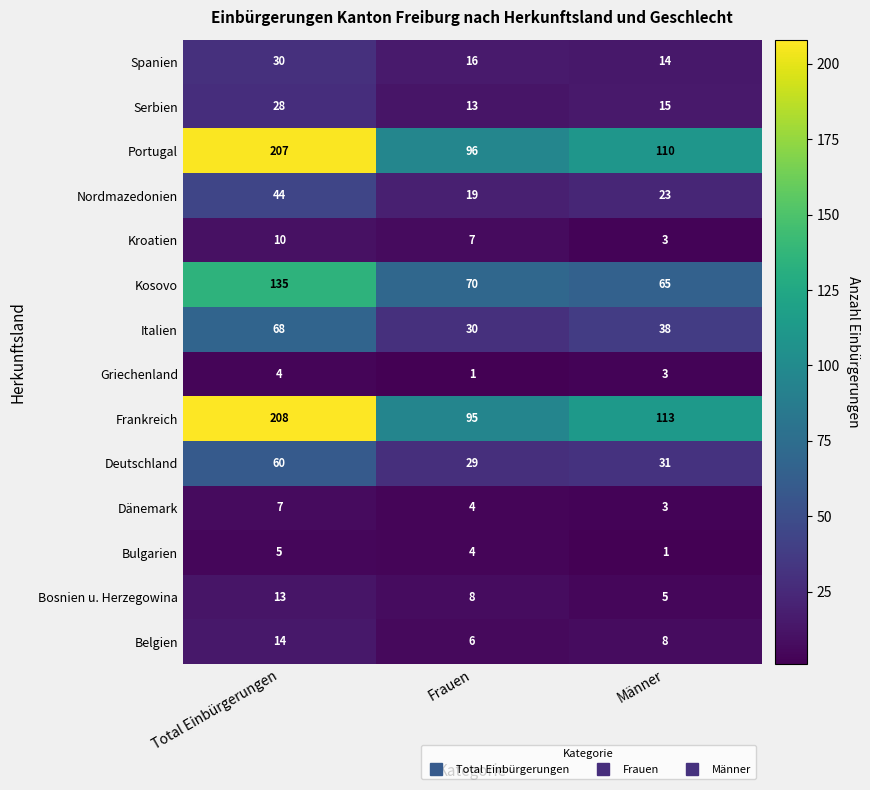

At which label is Deutschland closest to 44?

Männer